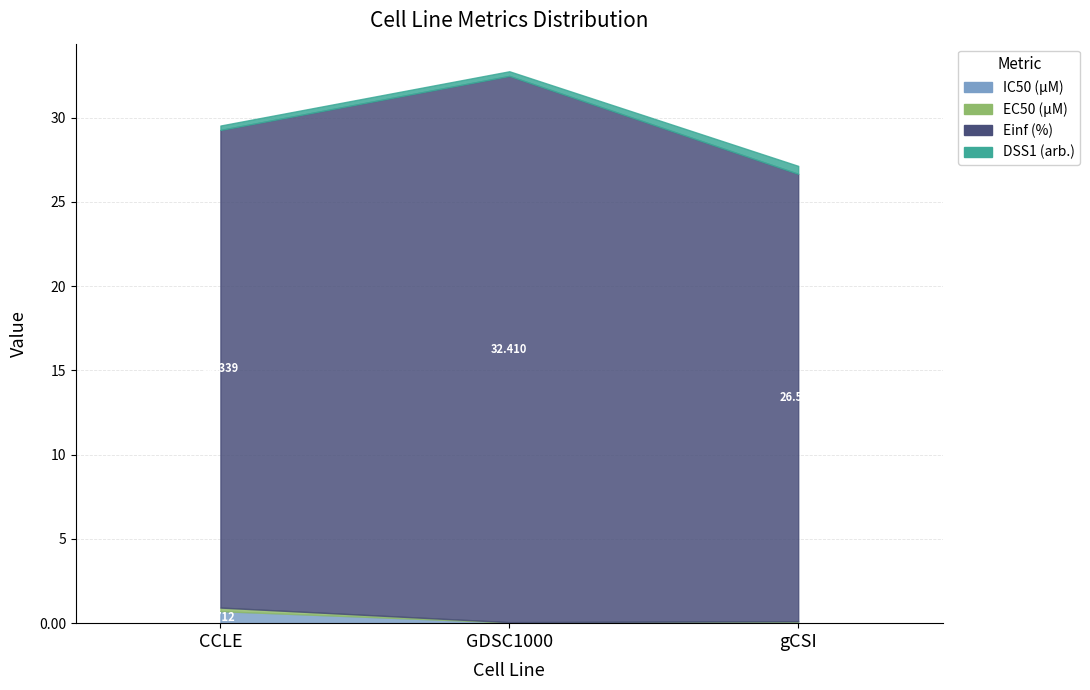

Reading right to left, list all the values displayed in this chart.

IC50 (µM): 0.1	0.0	0.7
EC50 (µM): 0.0	0.0	0.2
Einf (%): 26.5	32.4	28.3
DSS1 (arb.): 0.5	0.3	0.3